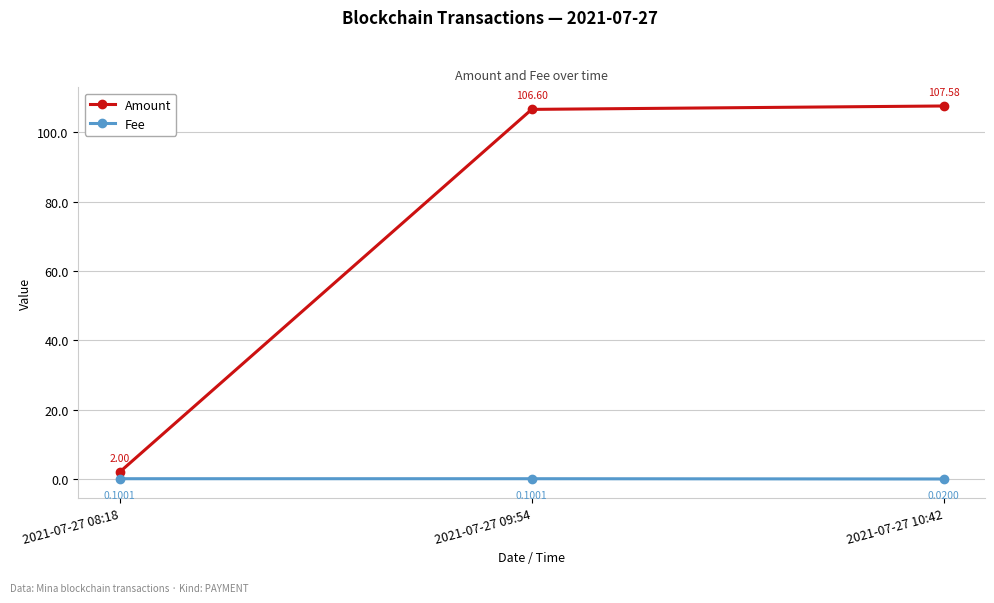

What is the label of the 3rd point from the left?

2021-07-27 10:42